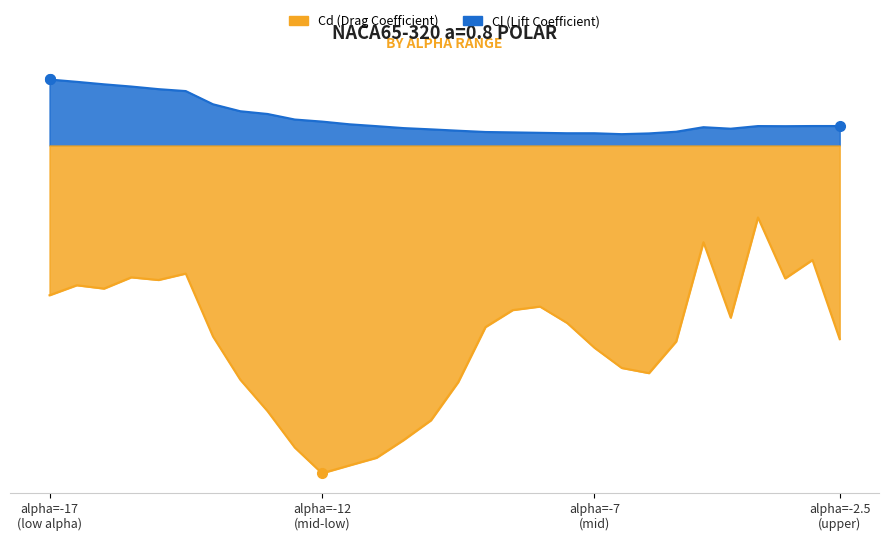

What position from the left is alpha=-7?

3